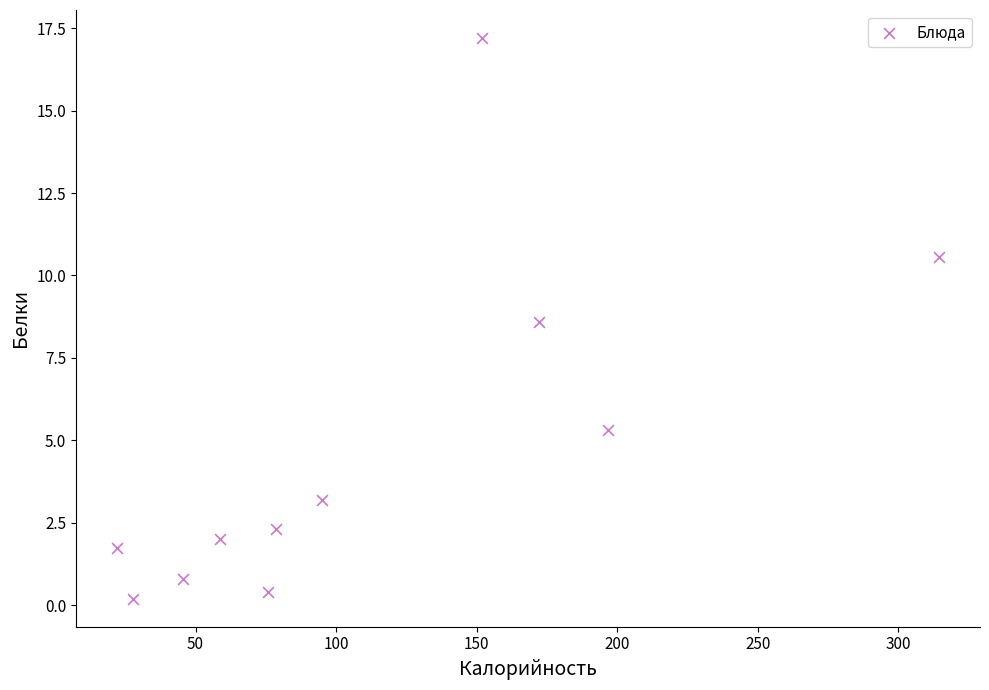

What is the range of X values (max minus min)?

292.3